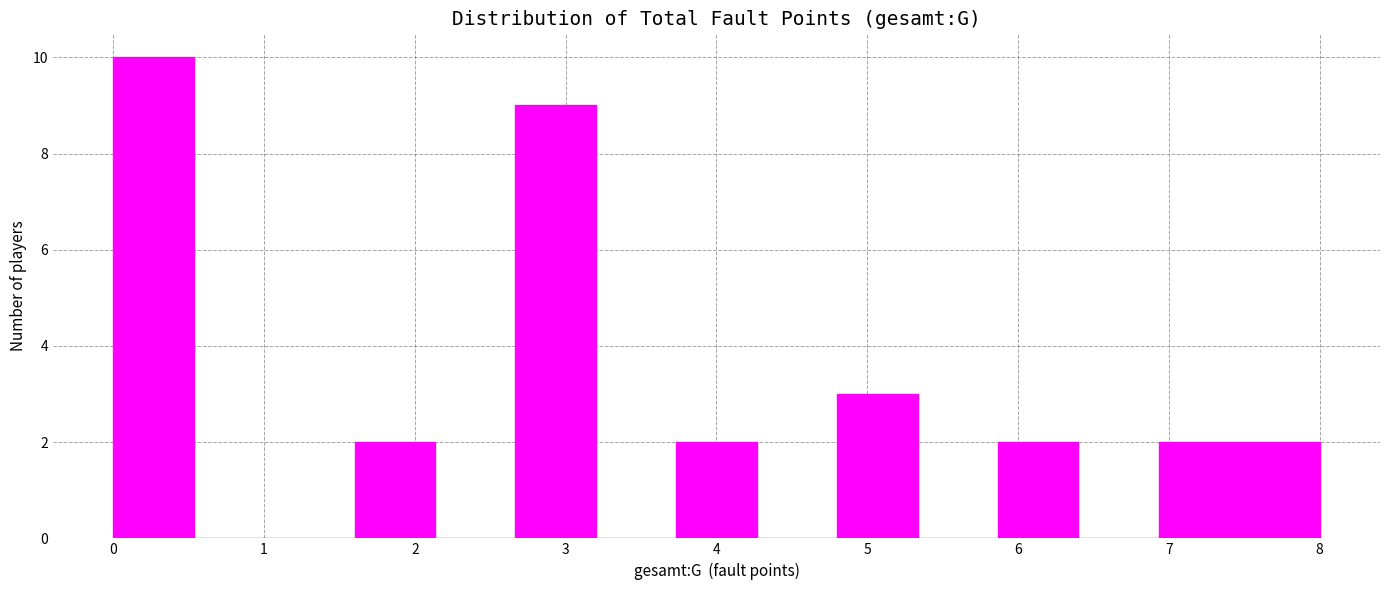

Reading left to right, transcribe this chart: for each bar, give the range it covers on the x-axis and its height. Neither the bar edges nor the heights are printed on the chart, so give them approximately, as read against the axes.

0.0 to 0.5: 10
0.5 to 1.1: 0
1.1 to 1.6: 0
1.6 to 2.1: 2
2.1 to 2.7: 0
2.7 to 3.2: 9
3.2 to 3.7: 0
3.7 to 4.3: 2
4.3 to 4.8: 0
4.8 to 5.3: 3
5.3 to 5.9: 0
5.9 to 6.4: 2
6.4 to 6.9: 0
6.9 to 7.5: 2
7.5 to 8.0: 2